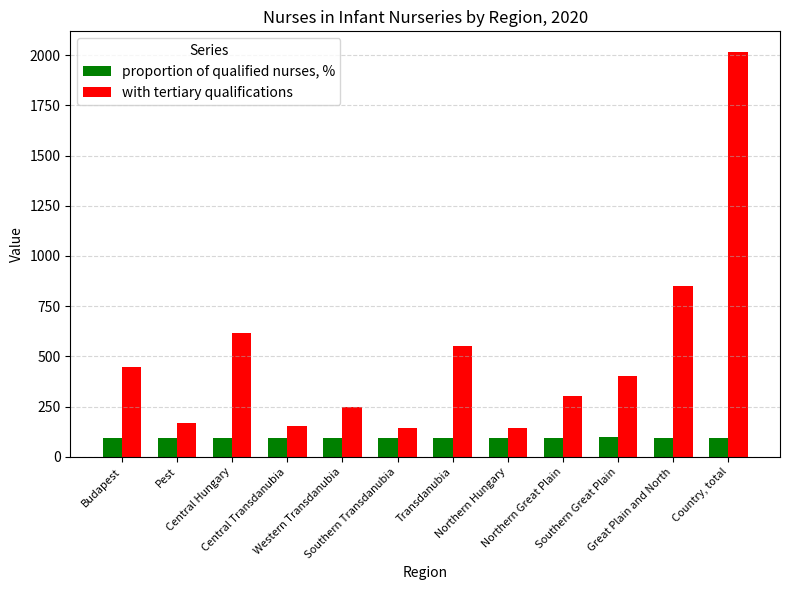

At which label does with tertiary qualifications reach its peak?

Country, total